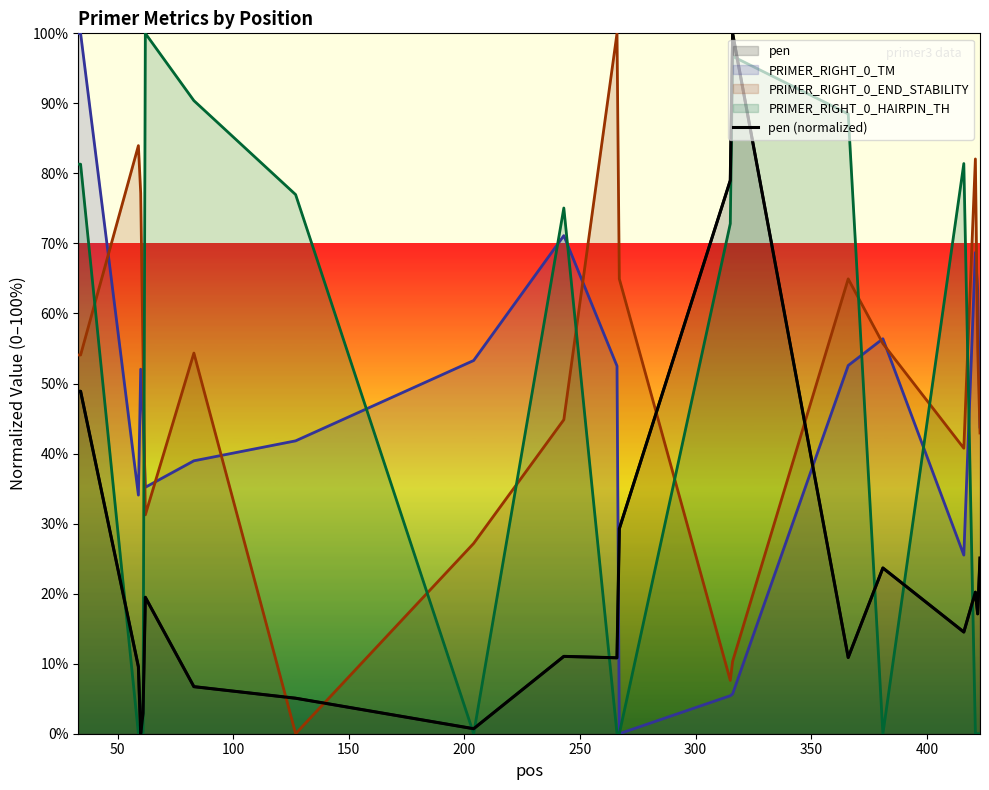

The value at 300 is 12.1. True or false?

False